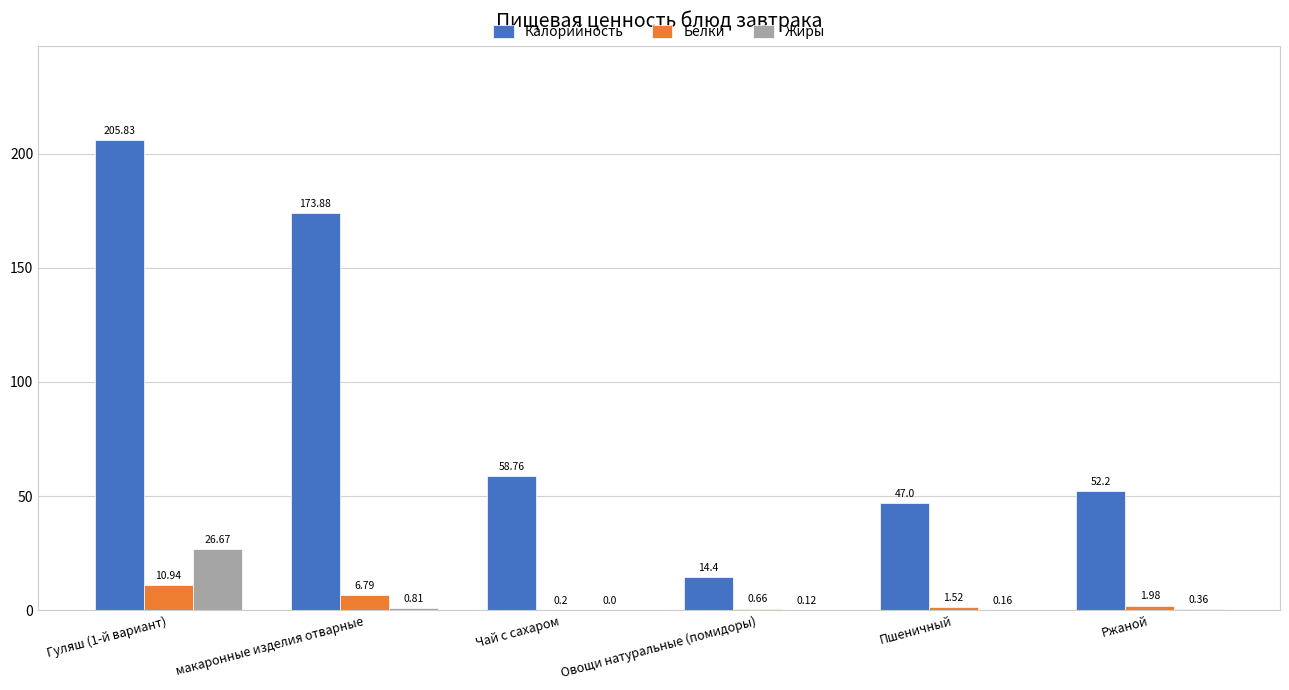

At which category is the sum across all series the highest?

Гуляш (1-й вариант)